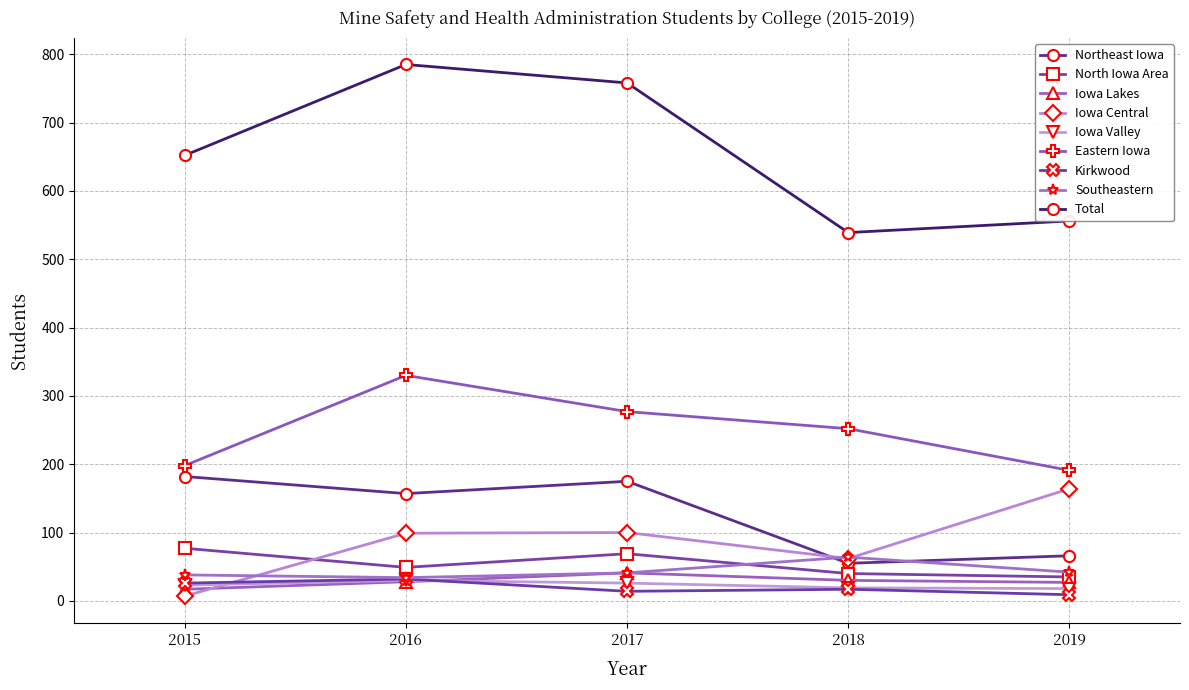

Does the chart have visible grid lines?

Yes